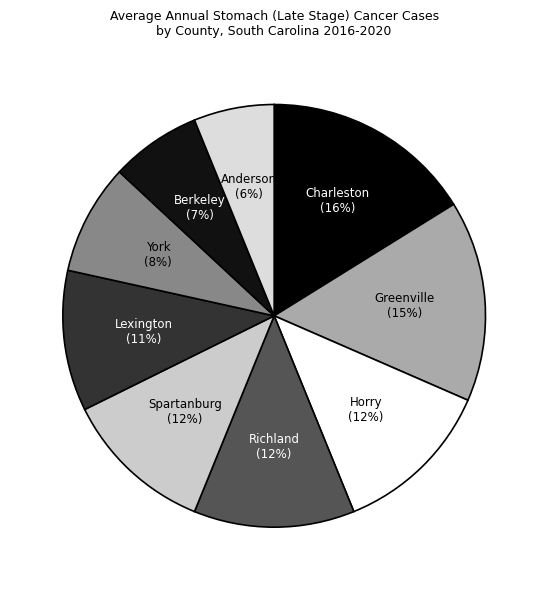

To the nearest percent, what is the difference between the largest and smallest slice percentages?

10%